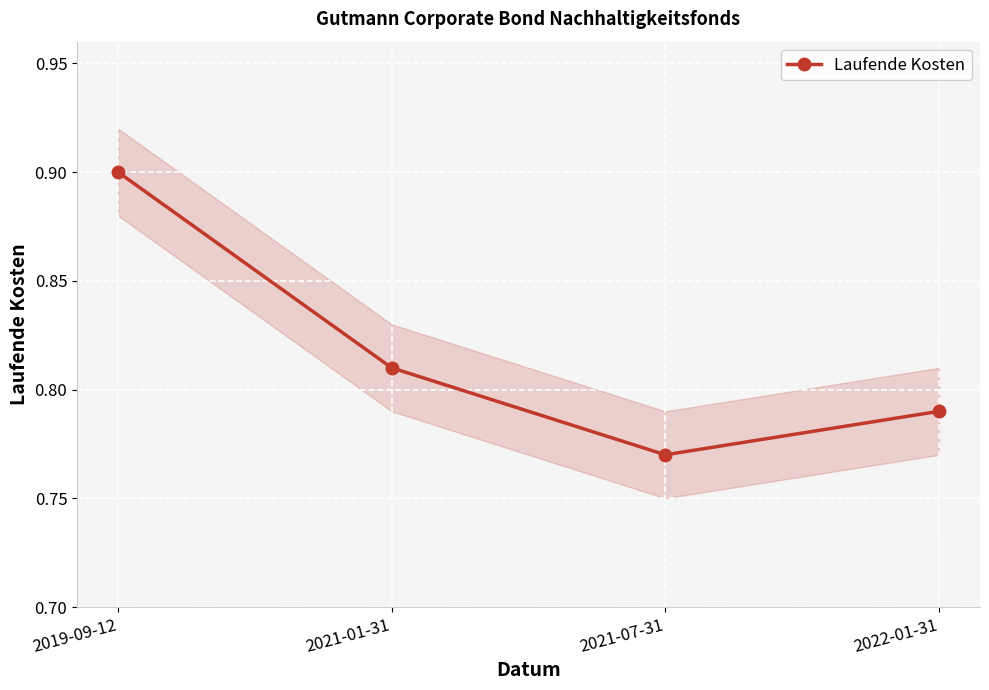

Rank the categories by value from lowest to highest.

2021-07-31, 2022-01-31, 2021-01-31, 2019-09-12